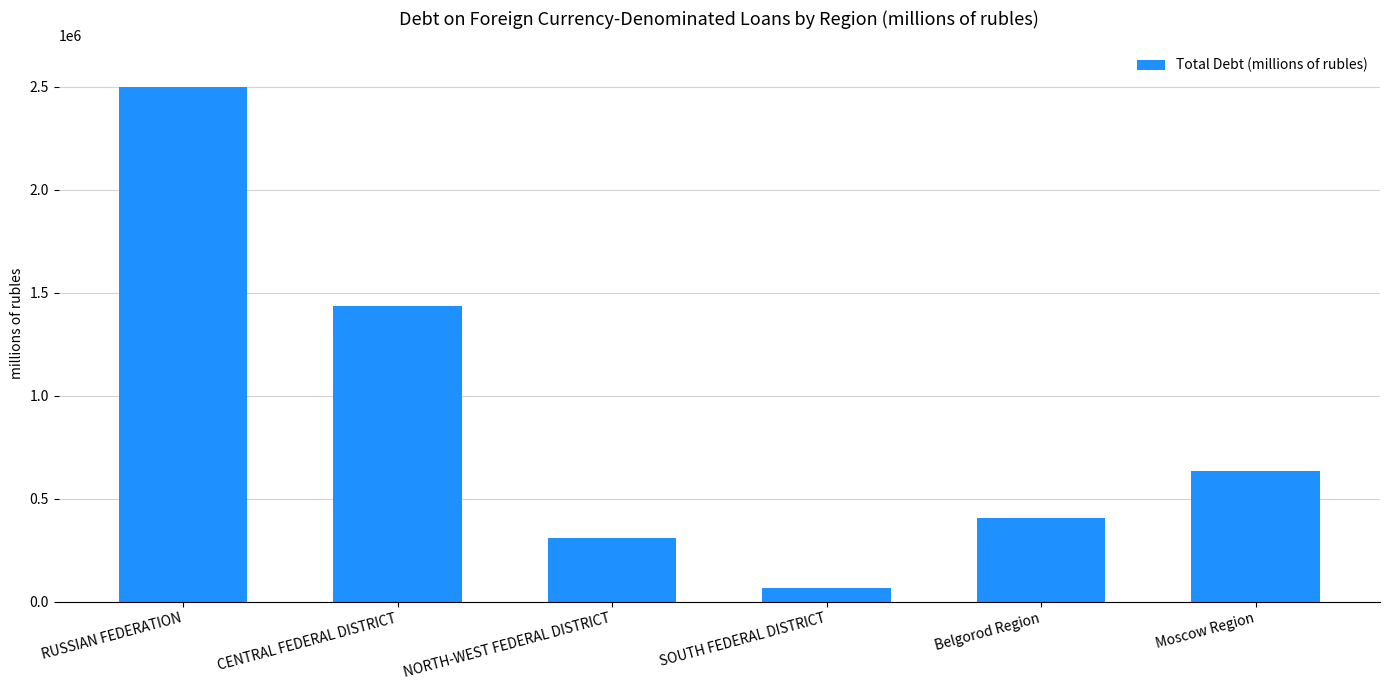

What position from the right is CENTRAL FEDERAL DISTRICT?

5